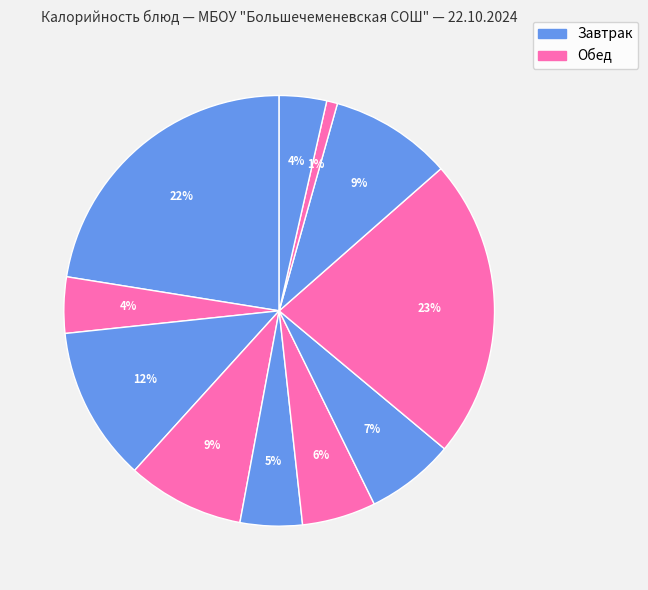

Count the number of slices in the pie.

11